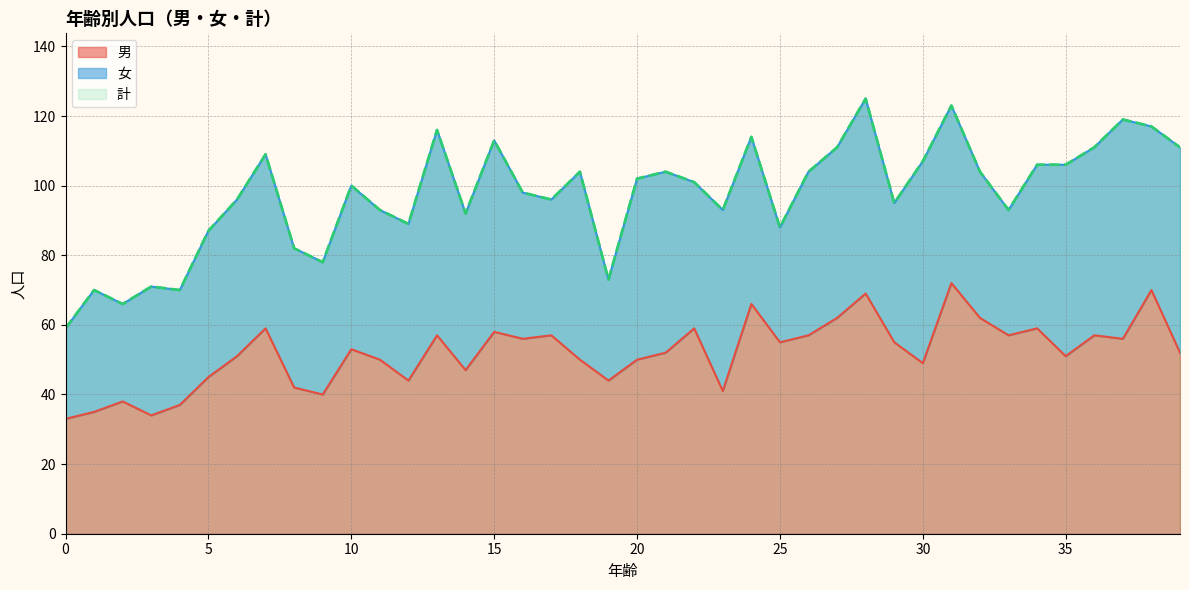

At which category does 男 reach its first local peak?

2